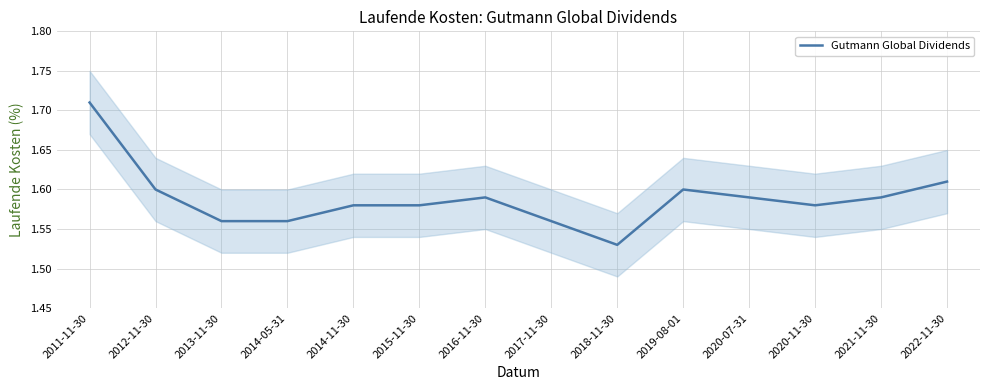

Between 2019-08-01 and 2011-11-30, which is larger?

2011-11-30